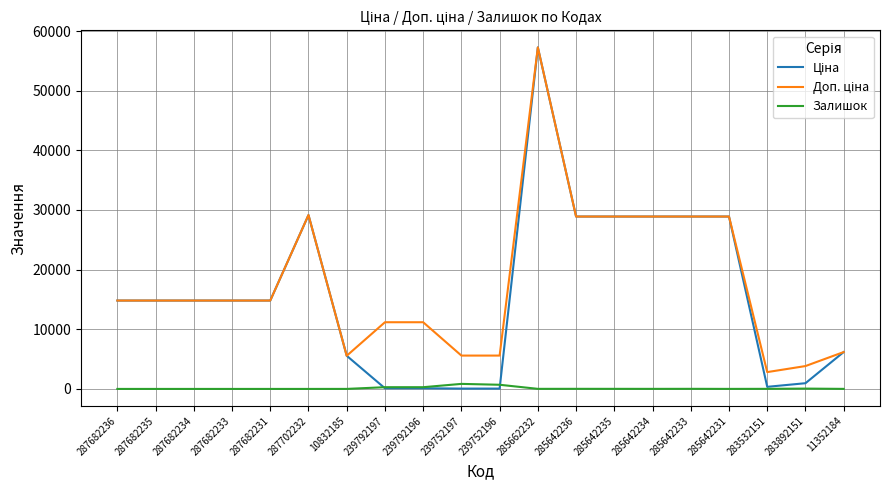

What is the spread (max minus min) of values at 287702232?

29152.3